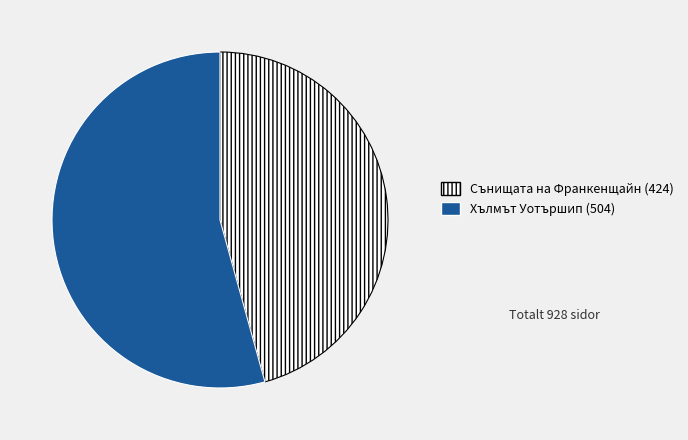

Approximately how many times larger is the value at Хълмът Уотършип (504) compared to Сънищата на Франкенщайн (424)?

1.2